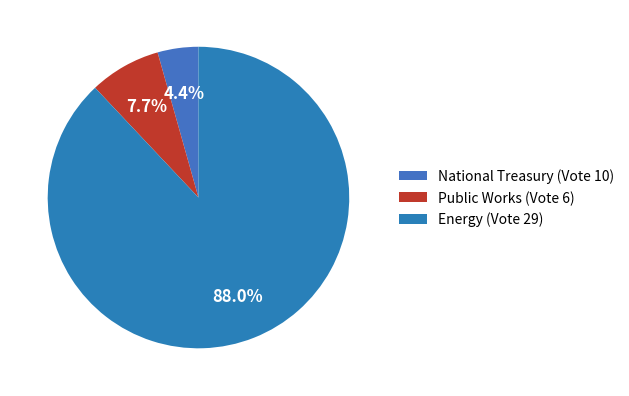

Count the number of slices in the pie.

3